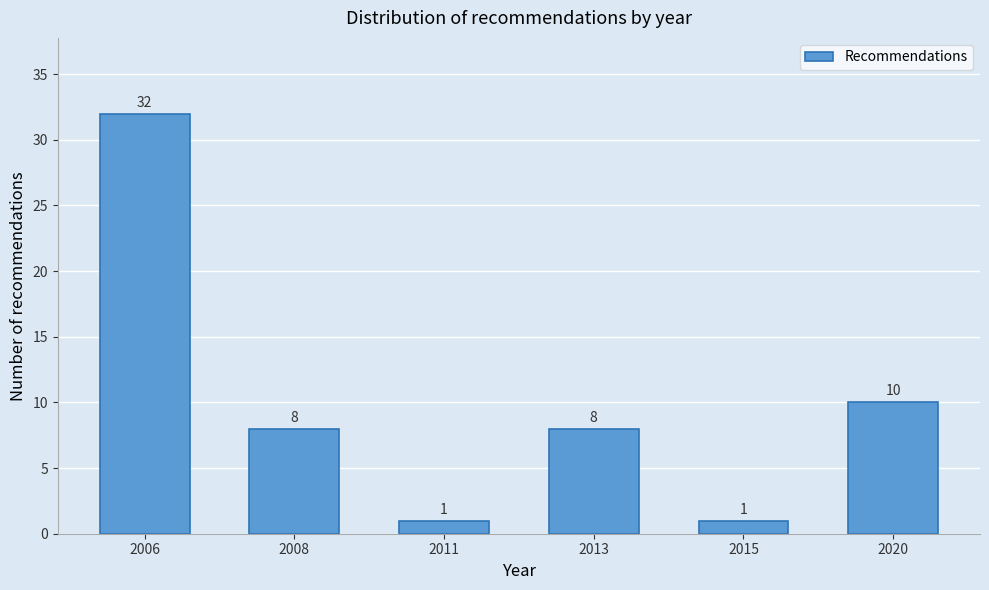

Reading left to right, transcribe all the data shown in this chart.

32	8	1	8	1	10